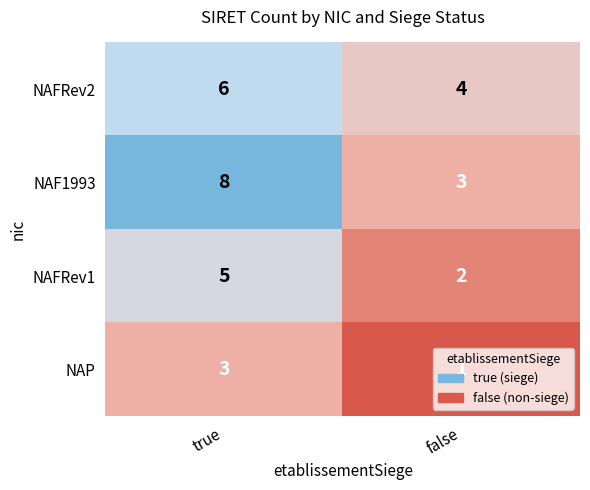

What is the difference between the highest and lowest values at true?

5